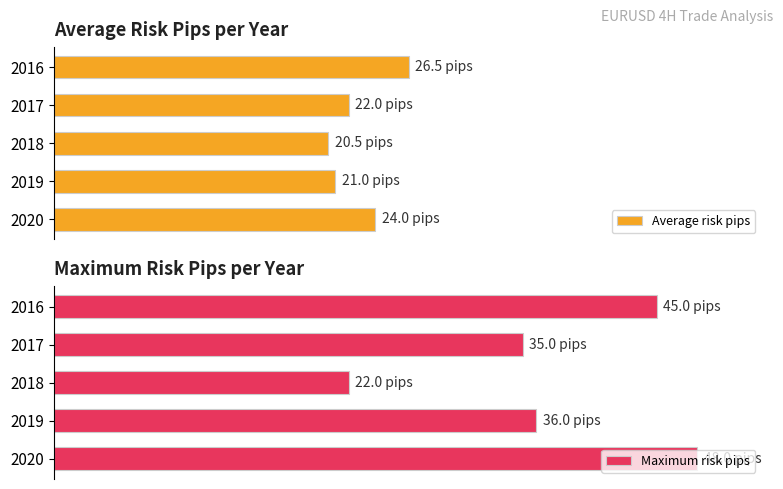

What is the highest value of the Maximum risk pips series?

100.0